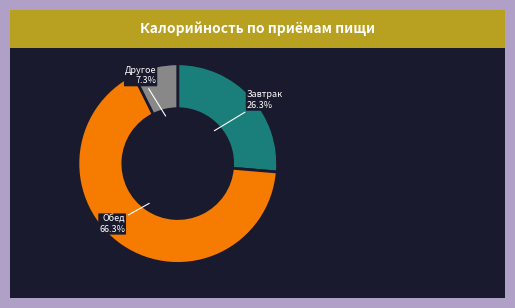

What is the ratio of the value at Обед to the value at Завтрак?

2.5